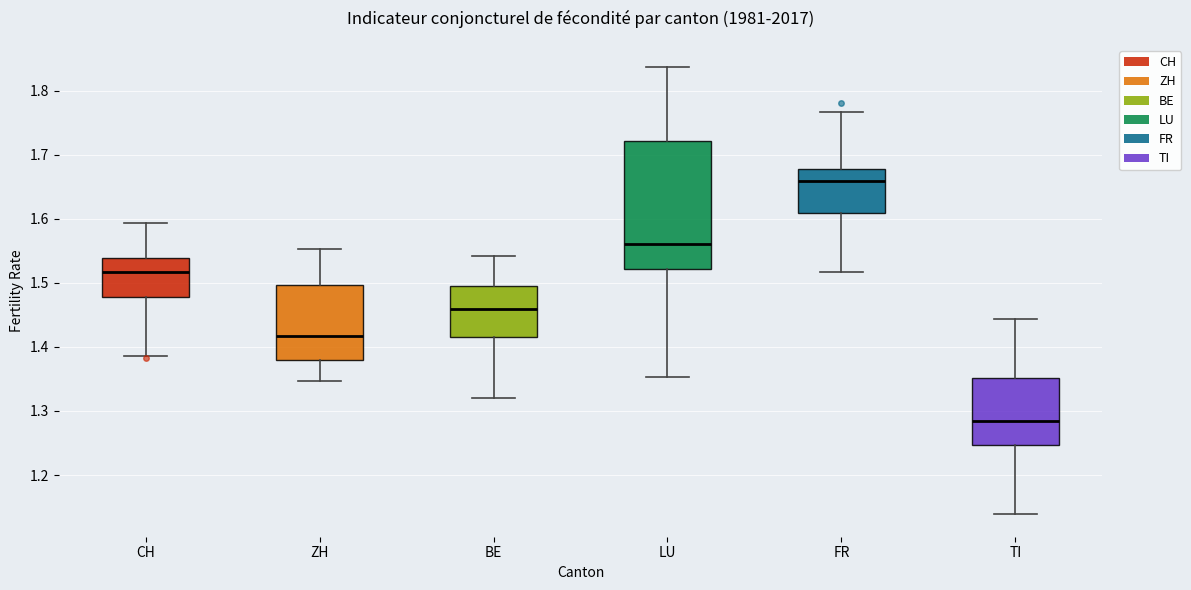

Which box is the tallest, from its lower edge to its upper edge?

LU